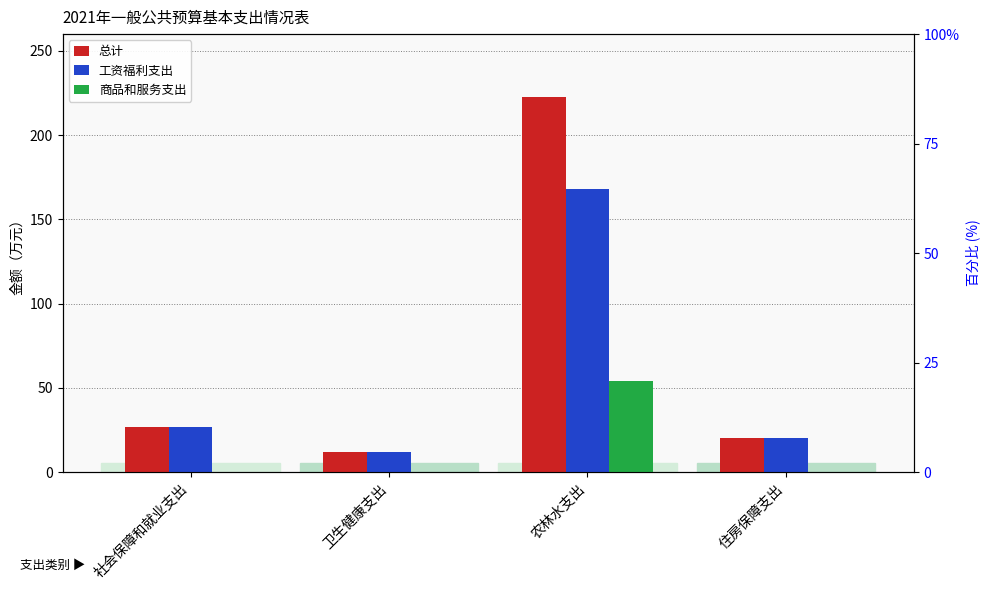

Reading left to right, what are all the values shown in this chart?

总计: 26.9	11.8	222.4	20.2
工资福利支出: 26.9	11.8	168.2	20.2
商品和服务支出: 0.0	0.0	54.2	0.0